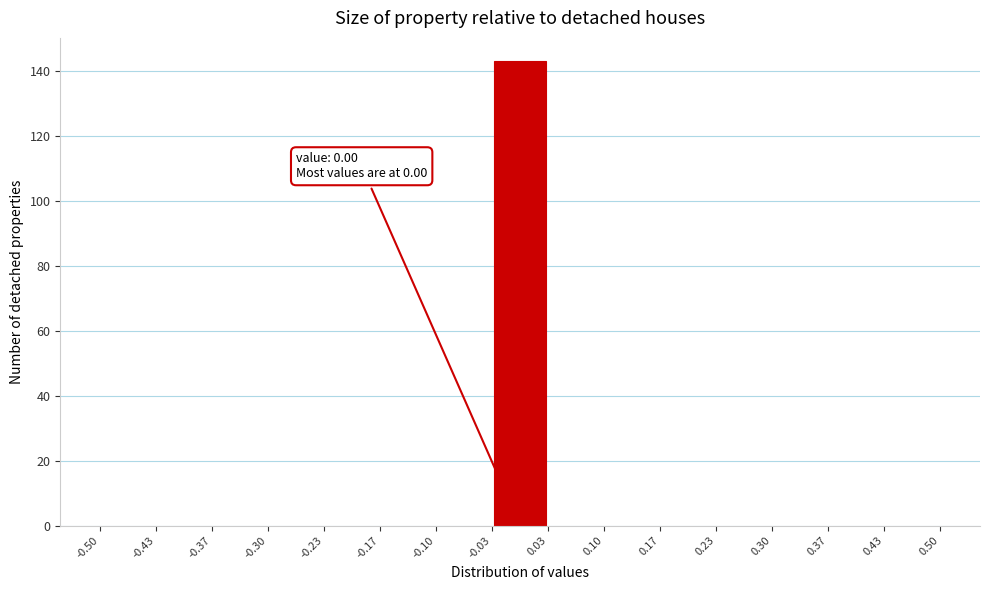

Which range on the x-axis has the tallest bar?

-0.03 to 0.03